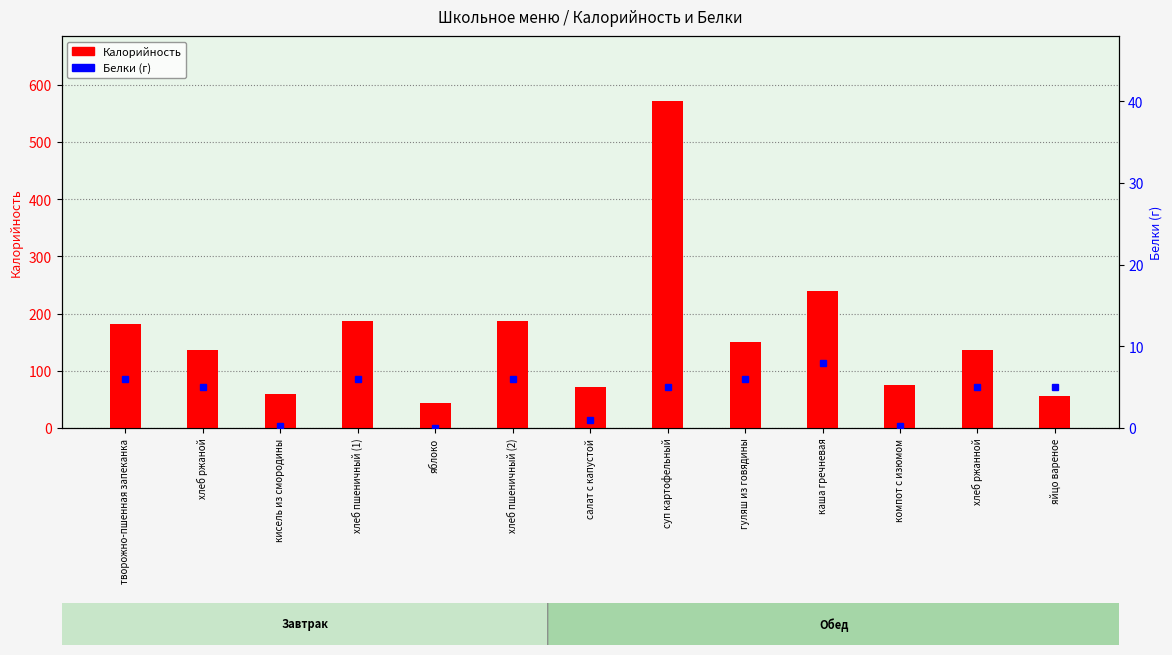

What are all the series names shown in the legend?

Калорийность, Белки (г)